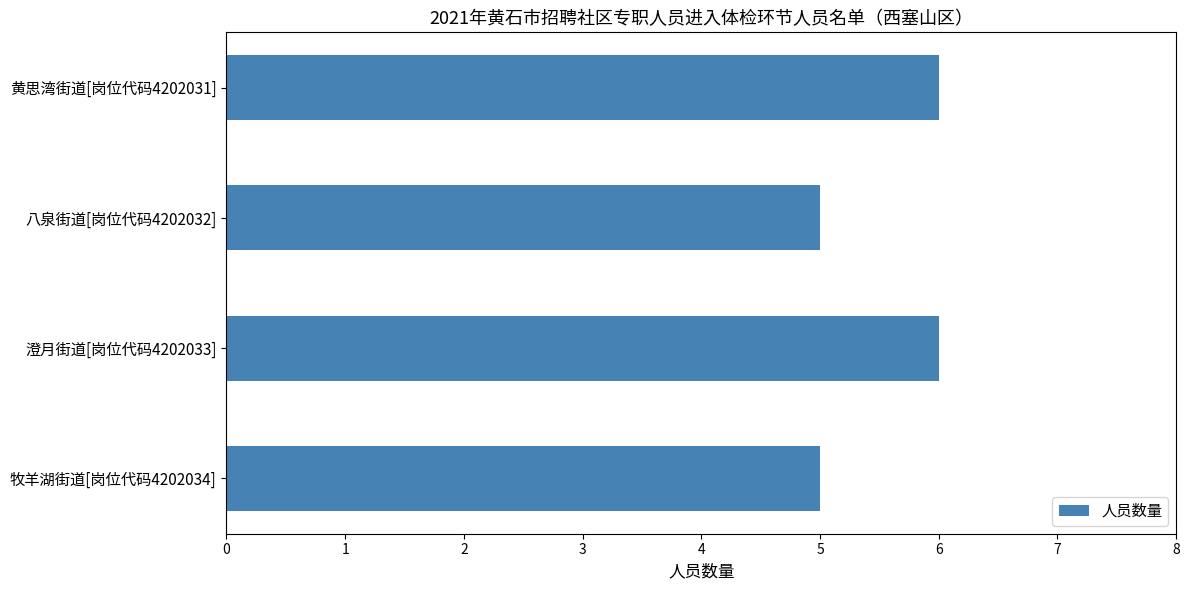

Does the chart contain any negative values?

No